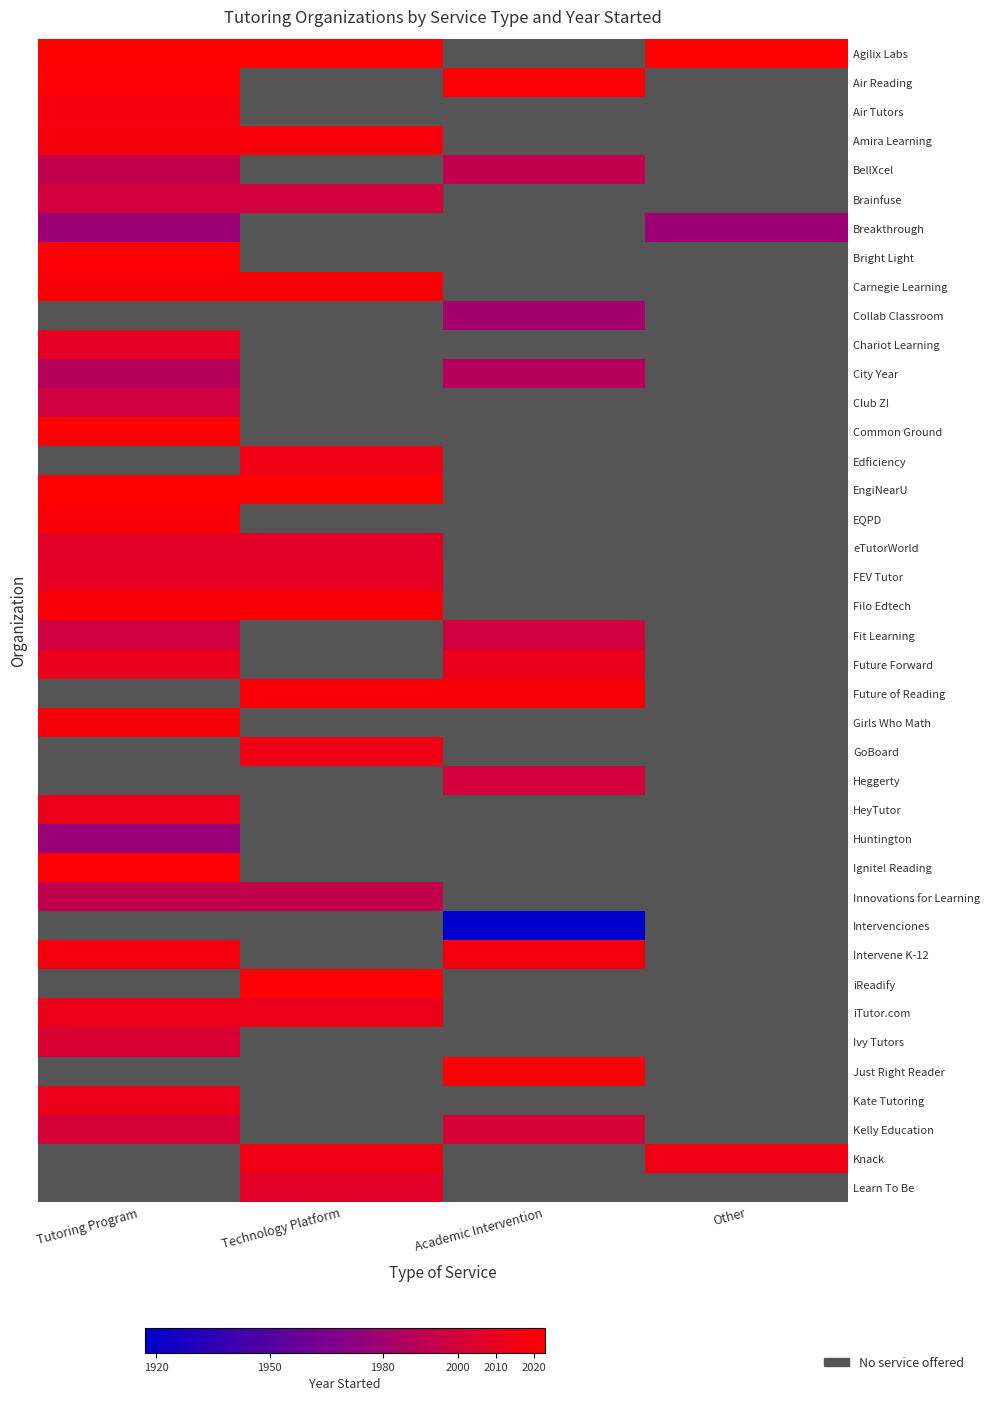

Between Technology Platform and Academic Intervention, which is larger?

Academic Intervention